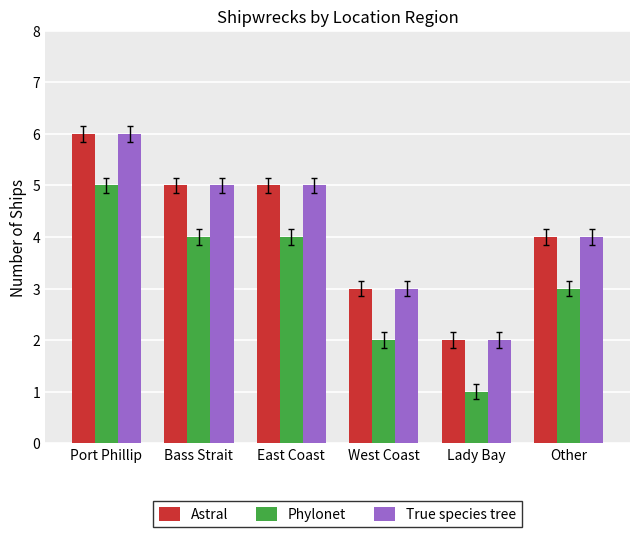

How many bars are there in each group?

3